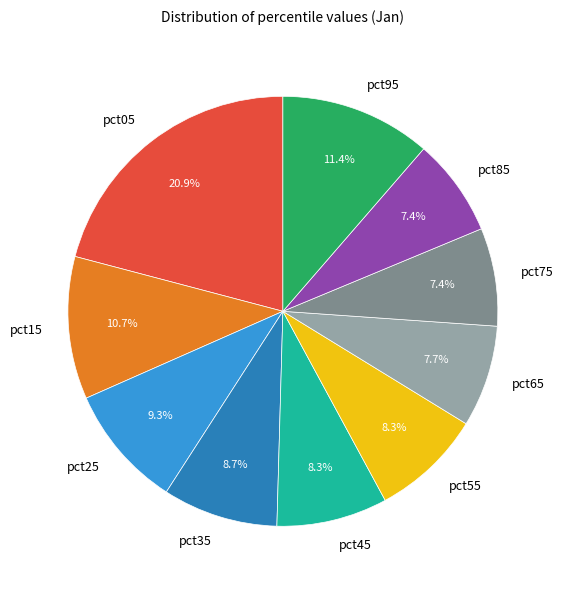

Do pct25 and pct65 together represent more than half of the pie?

No